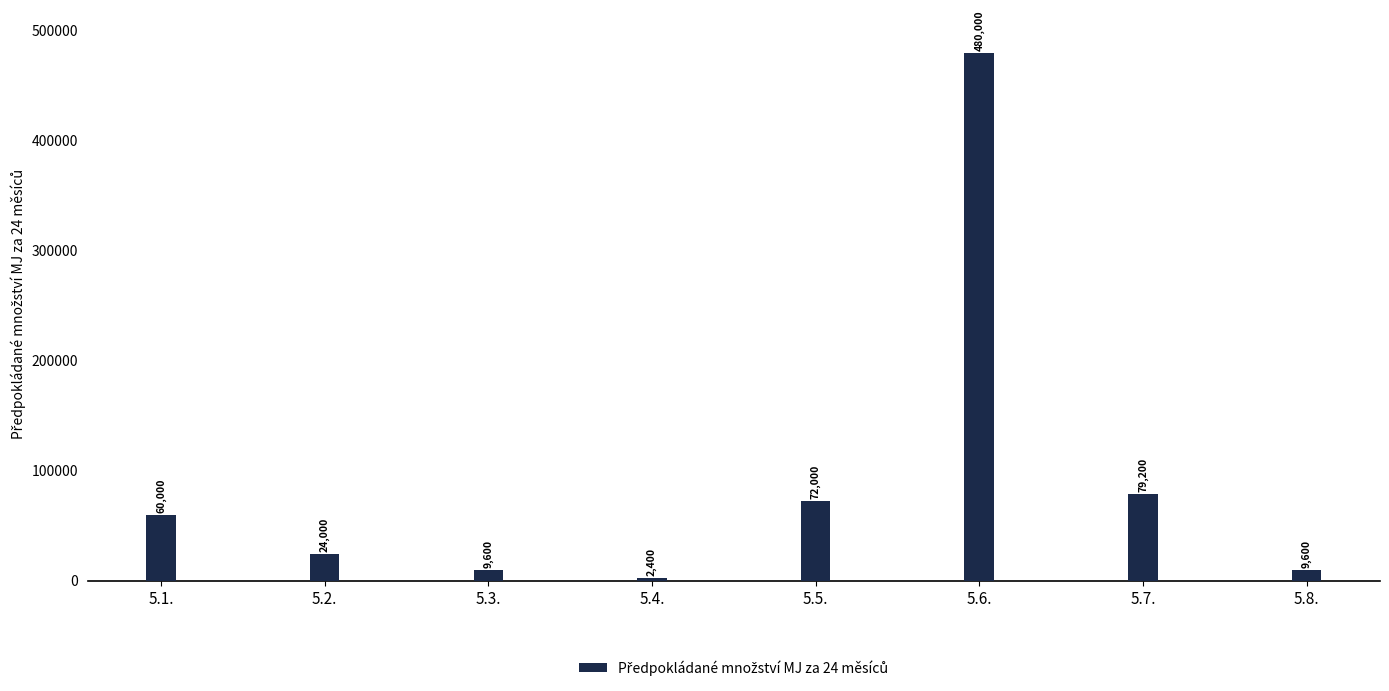

True or false: the data shows 2400 at 5.4..

True